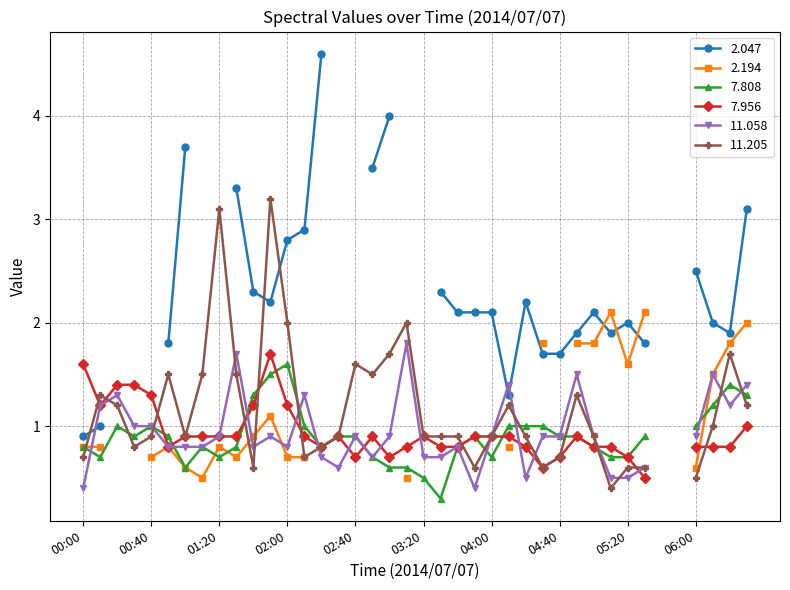

True or false: 7.808 has more than 1 points higher than both neighbors.

True